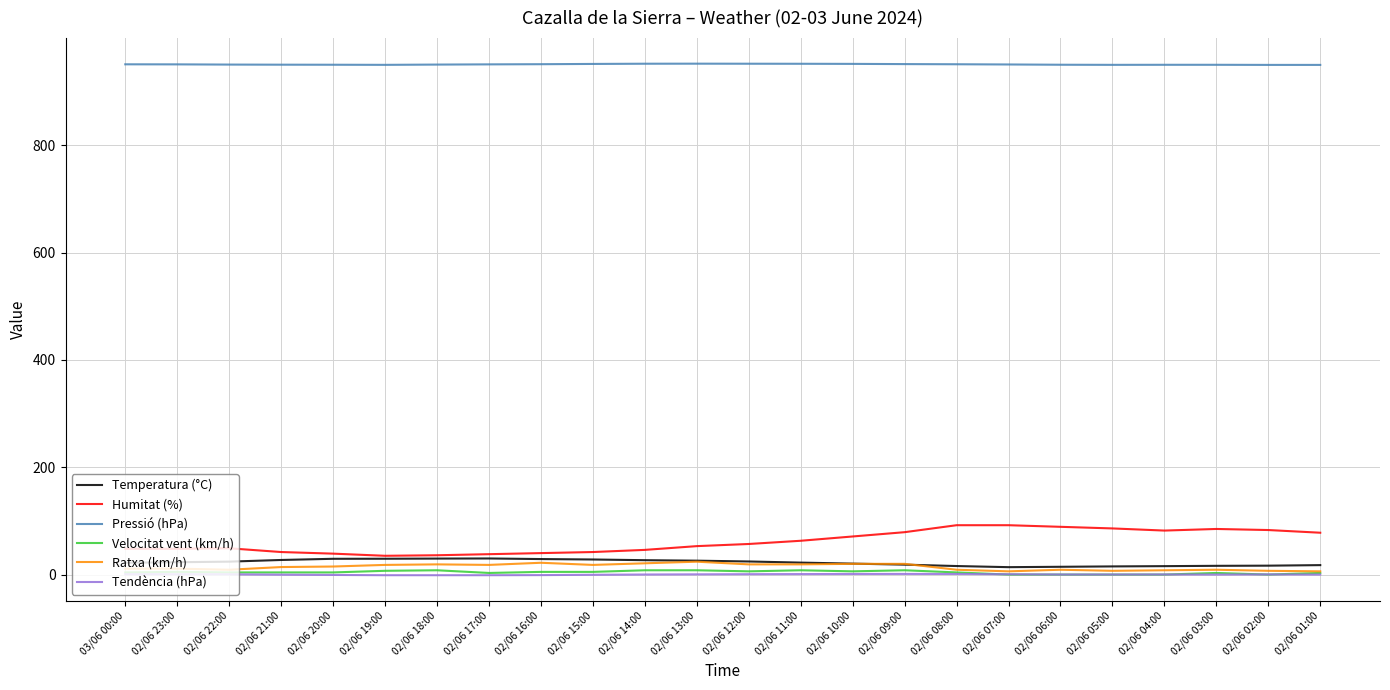

What is the difference between the second highest and minimum values in the Pressió (hPa) series?

2.2